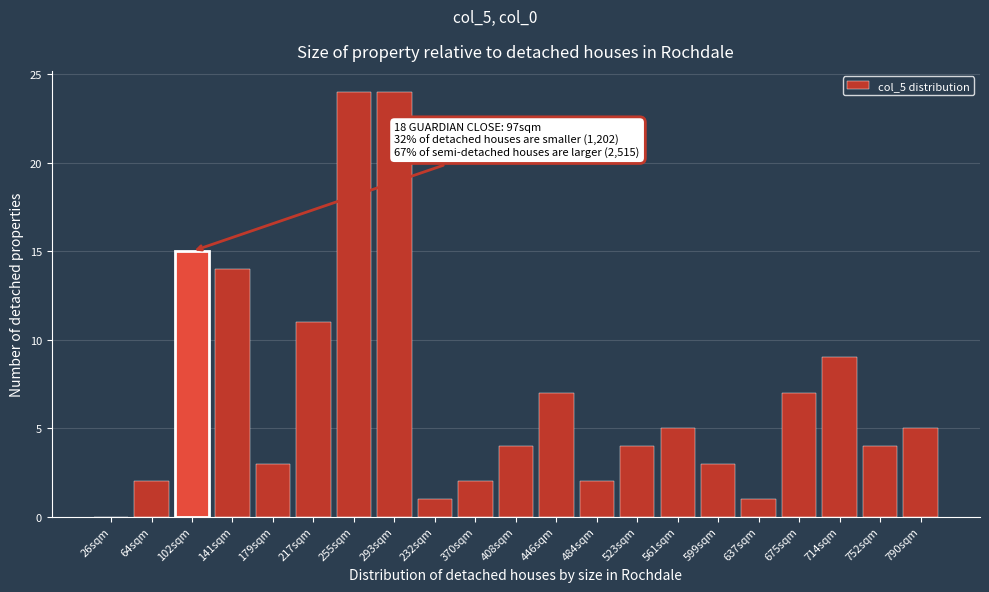

Reading left to right, what are all the values shown in this chart?

26sqm=0	64sqm=2	102sqm=15	141sqm=14	179sqm=3	217sqm=11	255sqm=24	293sqm=24	232sqm=1	370sqm=2	408sqm=4	446sqm=7	484sqm=2	523sqm=4	561sqm=5	599sqm=3	637sqm=1	675sqm=7	714sqm=9	752sqm=4	790sqm=5